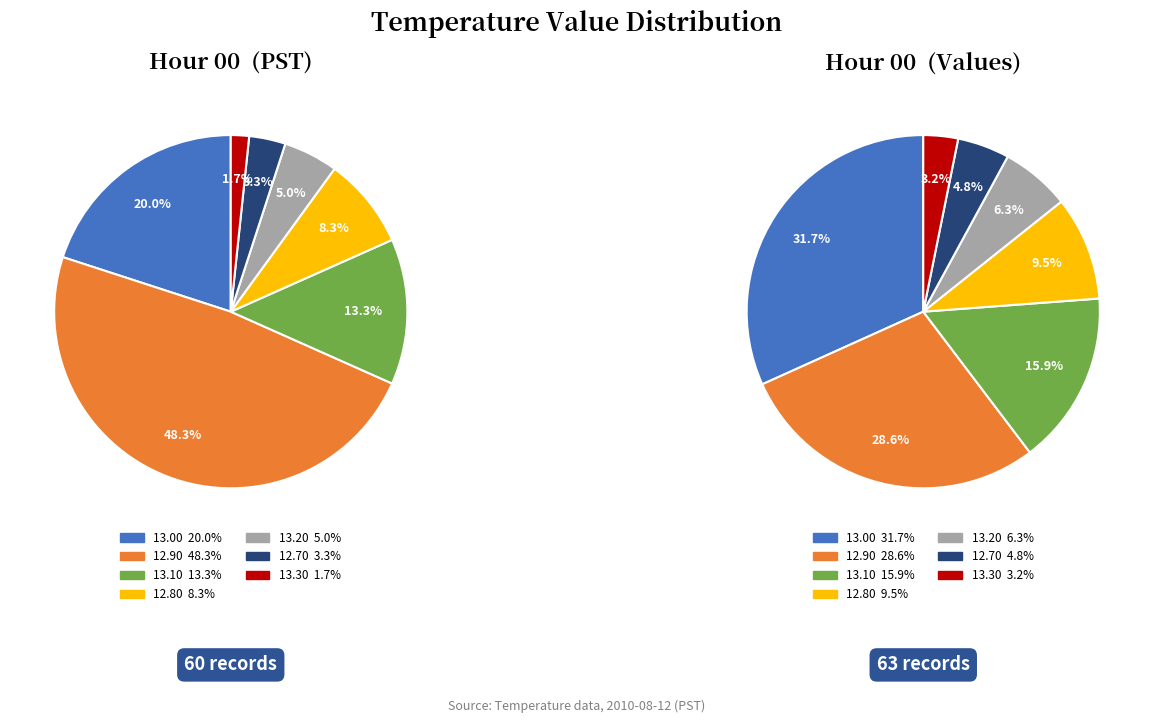

Does any single category account for the majority?

No